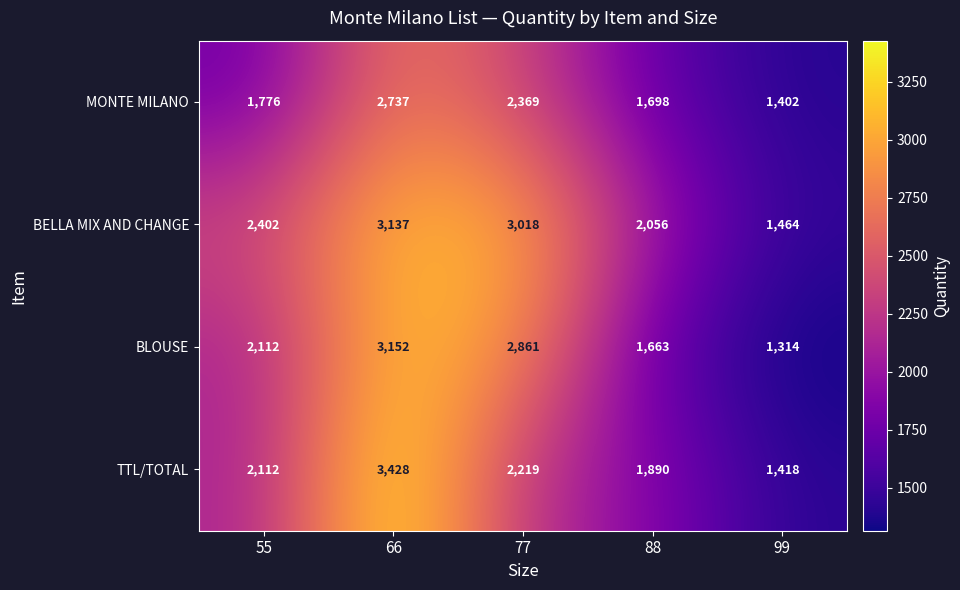

Rank the categories by TTL/TOTAL value from lowest to highest.

99, 88, 55, 77, 66